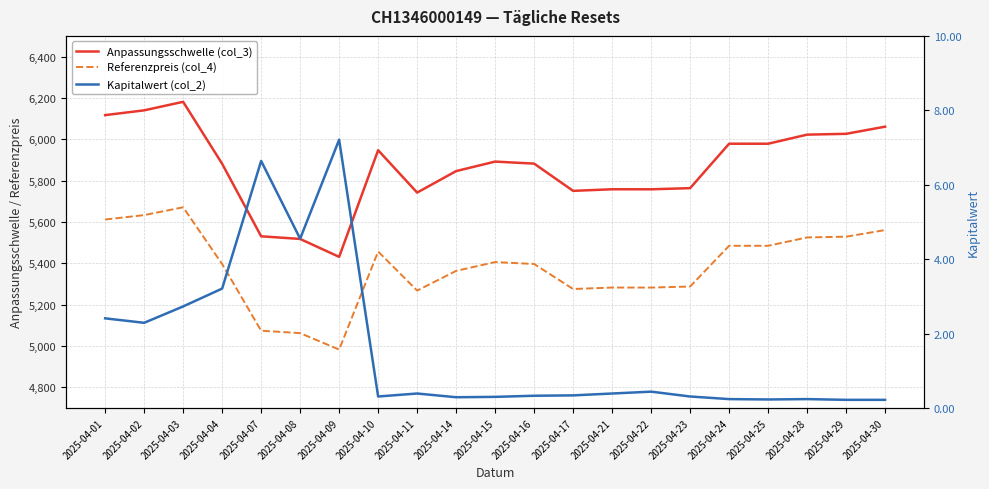

What is the difference between the maximum and minimum values in the Kapitalwert (col_2) series?

7.0